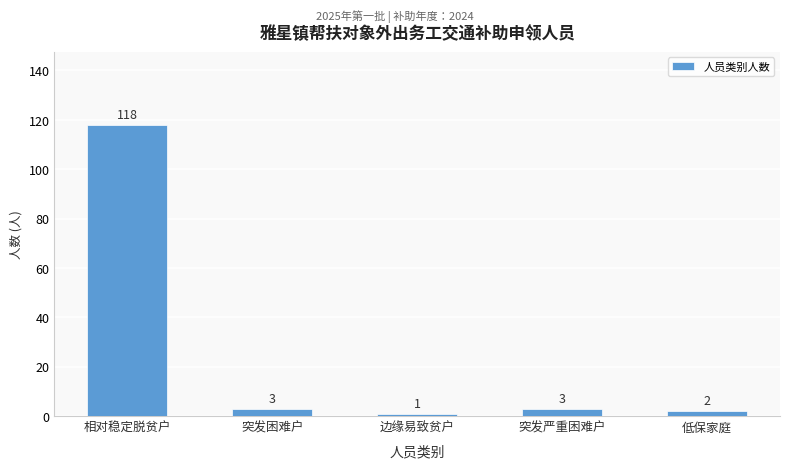

How many data points are less than 3?

2